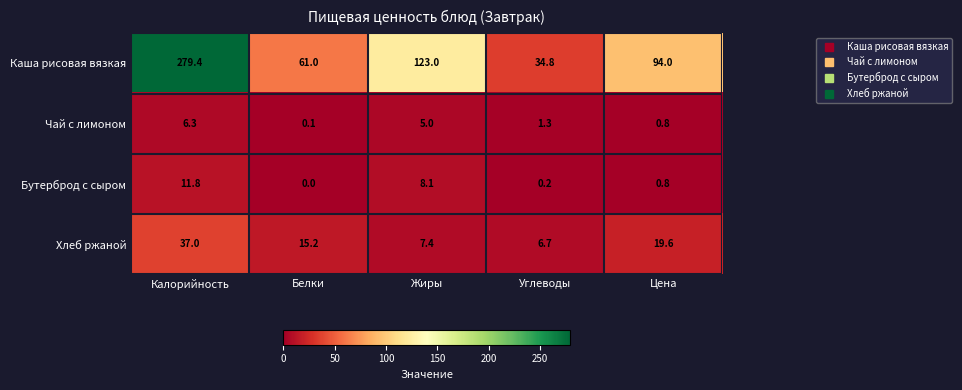

Reading left to right, transcribe all the data shown in this chart.

Каша рисовая вязкая: Калорийность=279.4	Белки=61.0	Жиры=123.0	Углеводы=34.8	Цена=94.0
Чай с лимоном: Калорийность=6.3	Белки=0.1	Жиры=5.0	Углеводы=1.3	Цена=0.8
Бутерброд с сыром: Калорийность=11.8	Белки=0.0	Жиры=8.1	Углеводы=0.2	Цена=0.8
Хлеб ржаной: Калорийность=37.0	Белки=15.2	Жиры=7.4	Углеводы=6.7	Цена=19.6